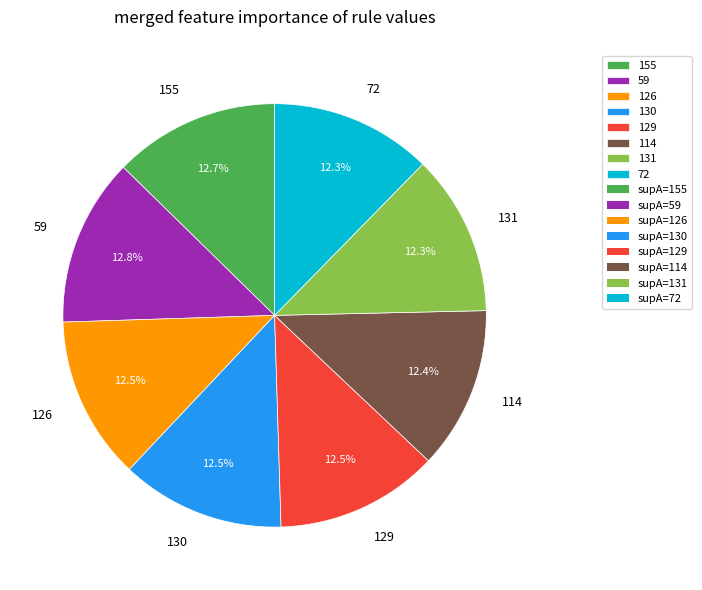

What is the total percentage of 130 and 114?

24.9%